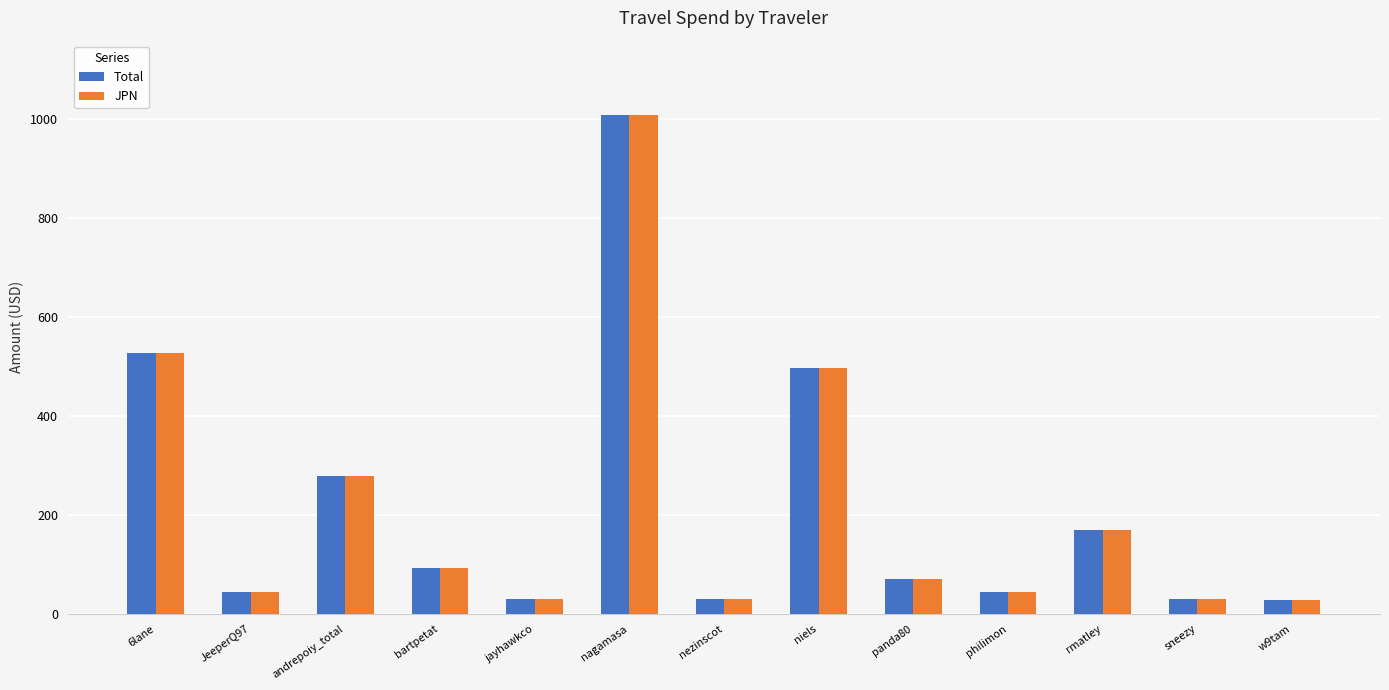

What is the approximate value of JPN at andrepoiy_total?

279.5